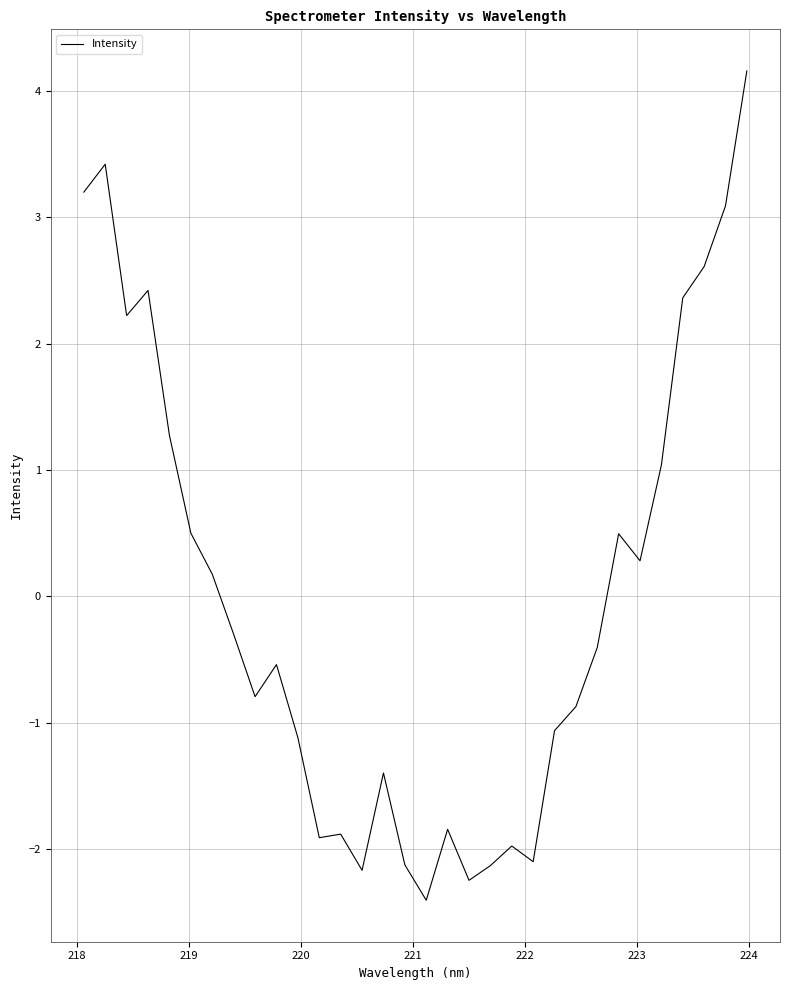

What is the minimum value shown in the chart?

-2.4